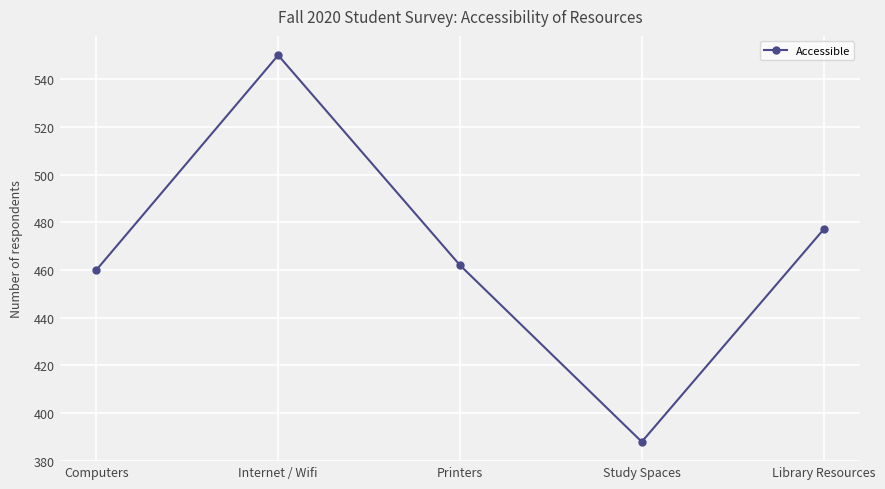

How many points are lower than both their immediate neighbors (excluding endpoints)?

1